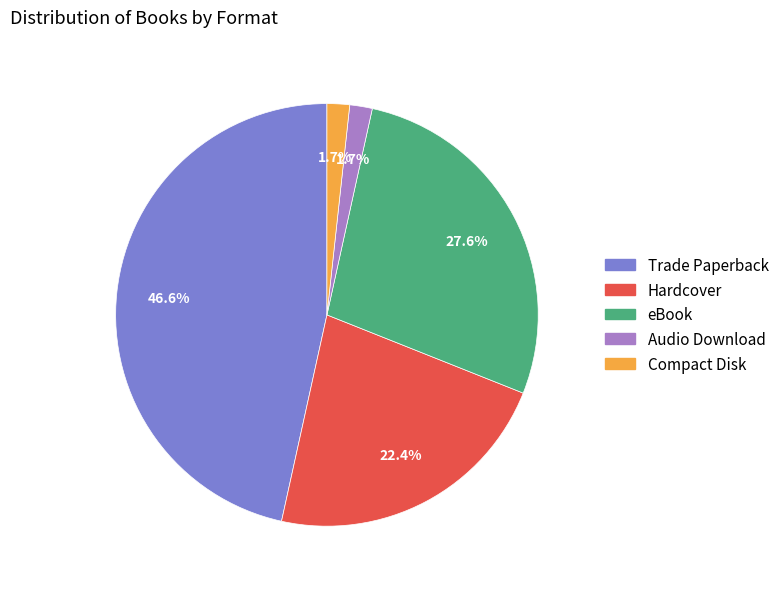

Which category has the biggest portion of the pie?

Trade Paperback